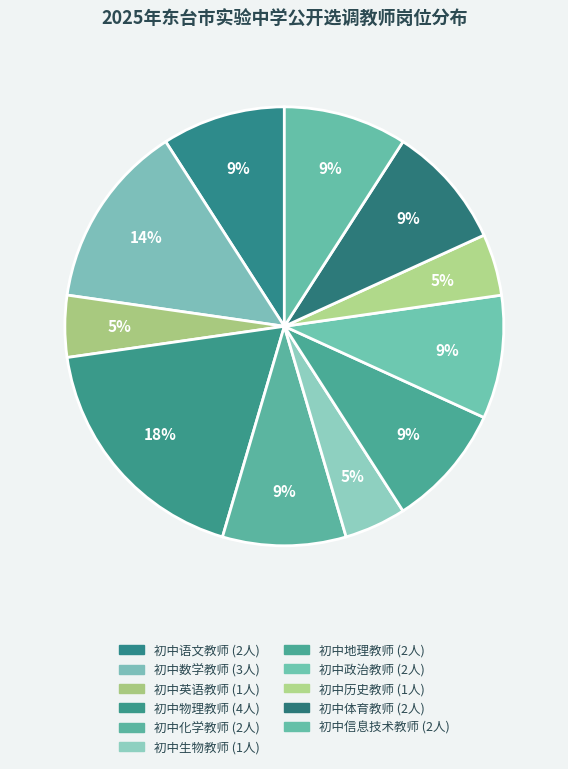

How much of the chart is everything except 初中体育教师?

90.9%